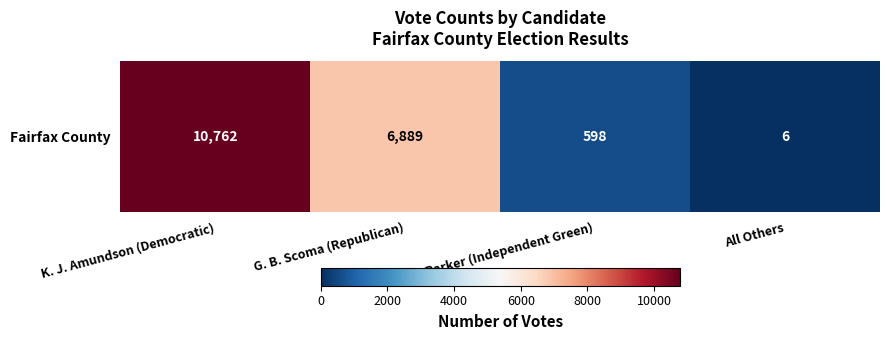

How many series are shown in this chart?

1